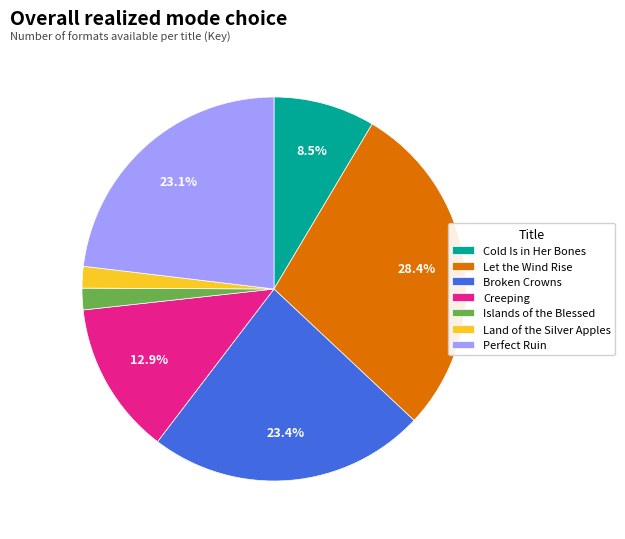

What is the largest slice in the pie chart?

Let the Wind Rise